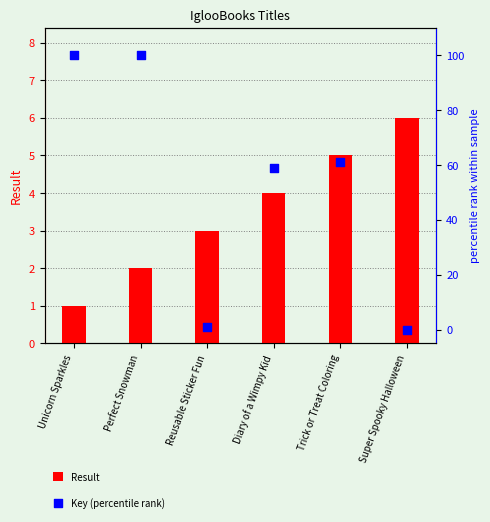

What is the total value across all series at Unicorn Sparkles?

101.0